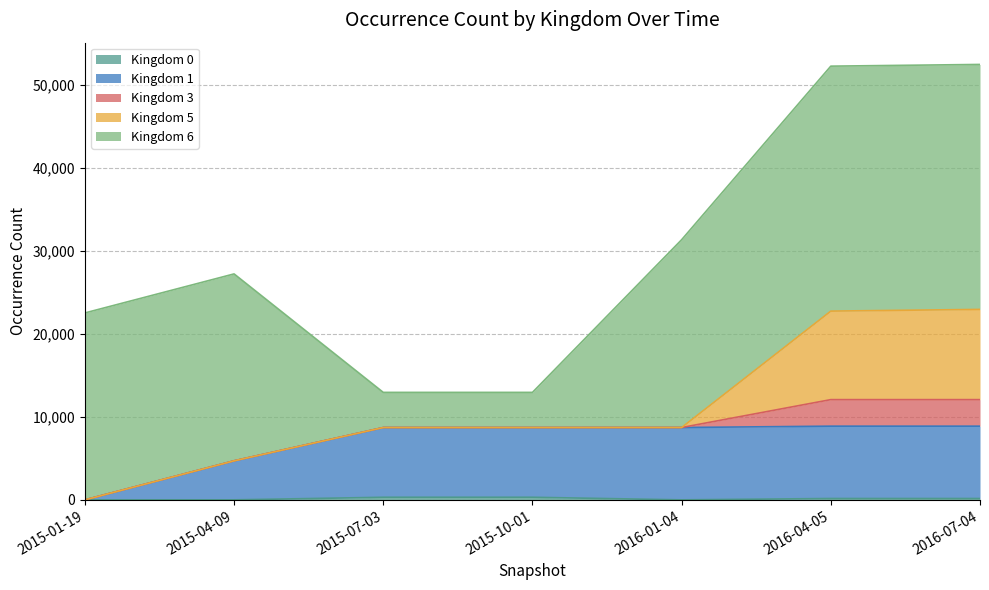

What is the difference between the second highest and minimum values in the Kingdom 1 series?

8715